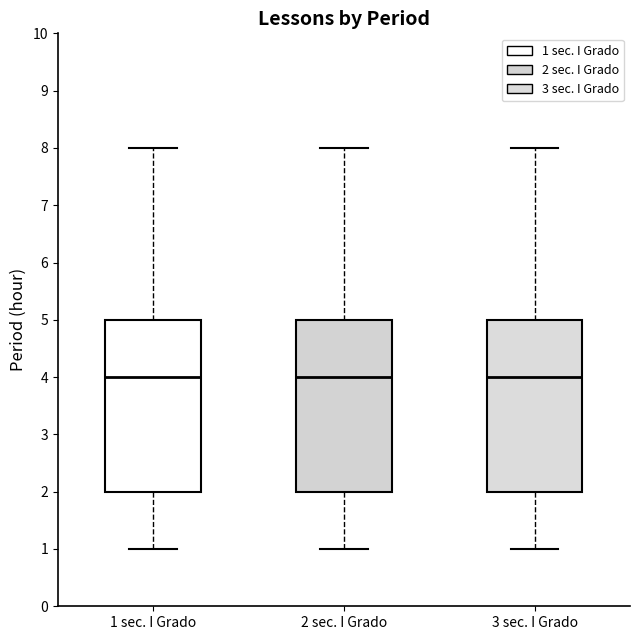

Reading left to right, read every box against the y-axis: the position of its median line, the range the box covers, and the ends of its whiskers. The values are not printed on the chart, so give them approximately, as read against the axis.

1 sec. I Grado: median 4, box 2 to 5, whiskers 1 to 8
2 sec. I Grado: median 4, box 2 to 5, whiskers 1 to 8
3 sec. I Grado: median 4, box 2 to 5, whiskers 1 to 8